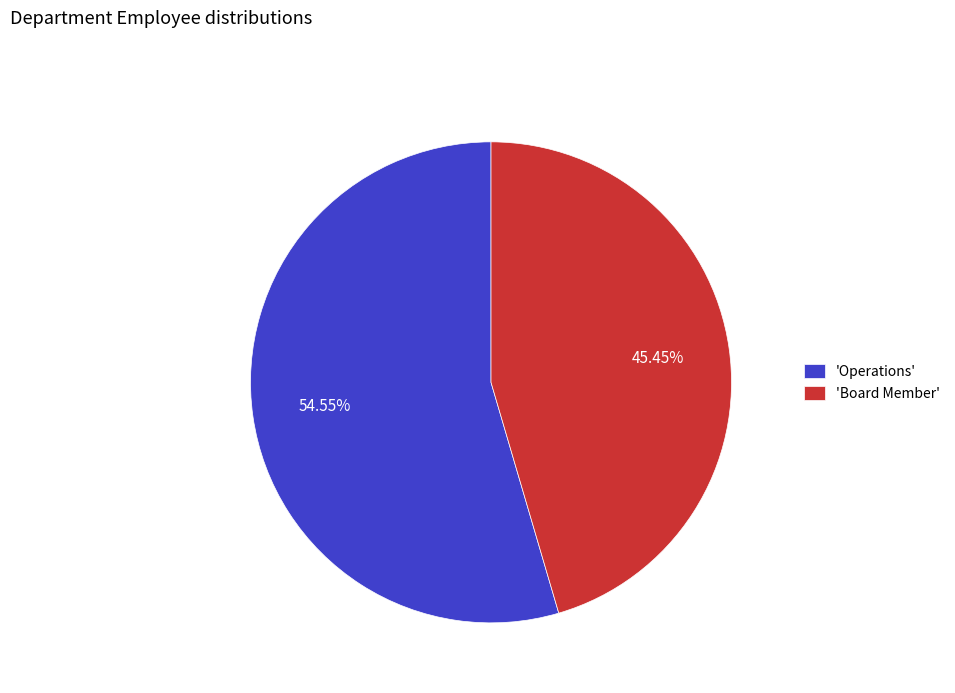

To the nearest percent, what is the difference between the largest and smallest slice percentages?

9%